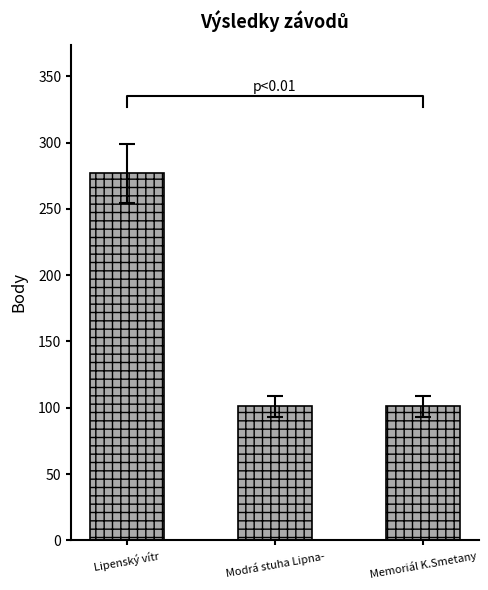

What is the ratio of the value at Memoriál K.Smetany to the value at Lipenský vítr?

0.4